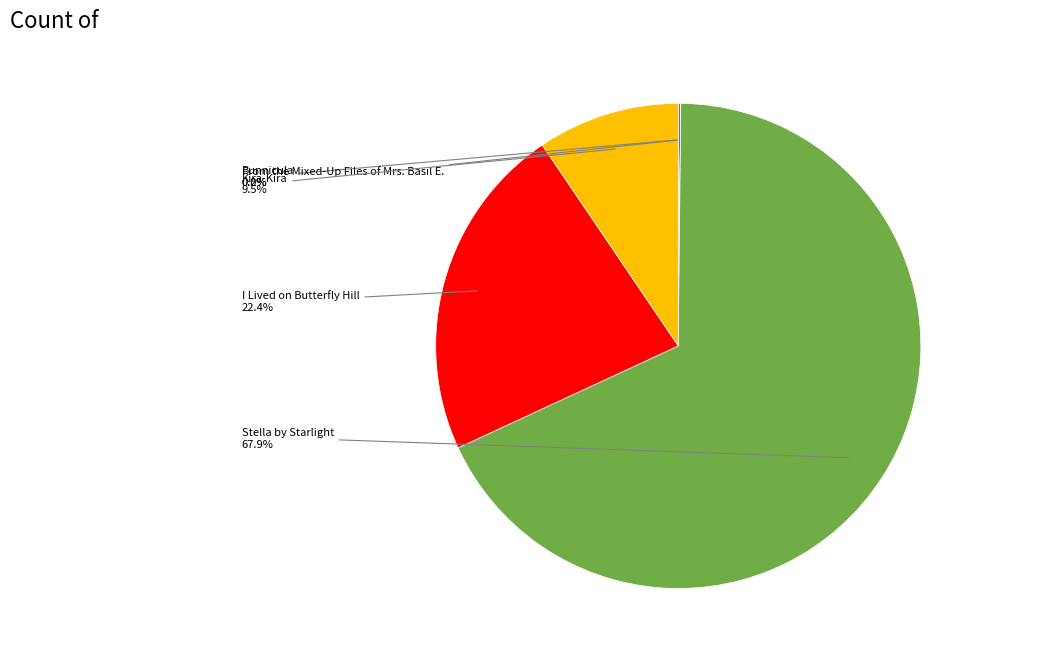

Is there any slice that represents more than half of the pie?

Yes